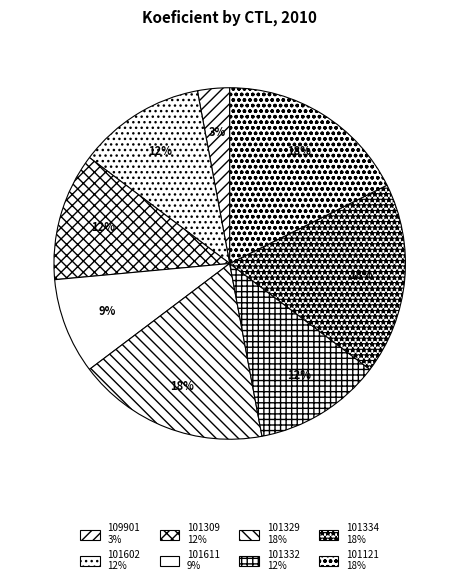

How much of the chart is everything except 101329?

82.4%